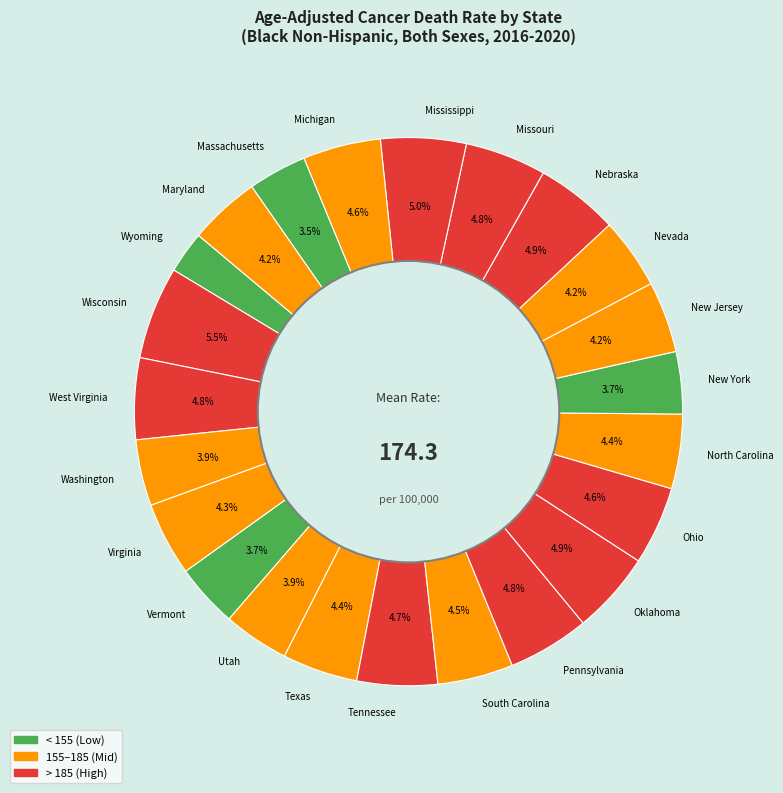

What is the ratio of the value at Massachusetts to the value at Michigan?

0.8